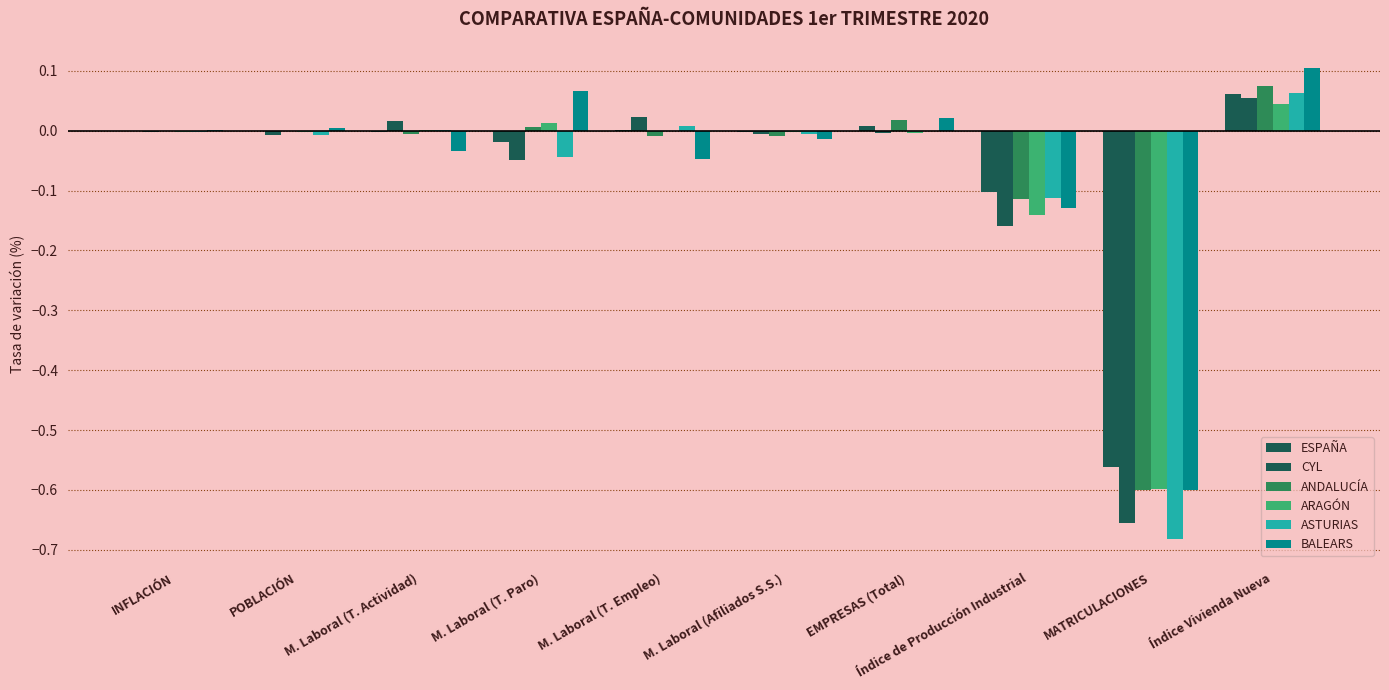

Does the chart contain stacked bars?

No